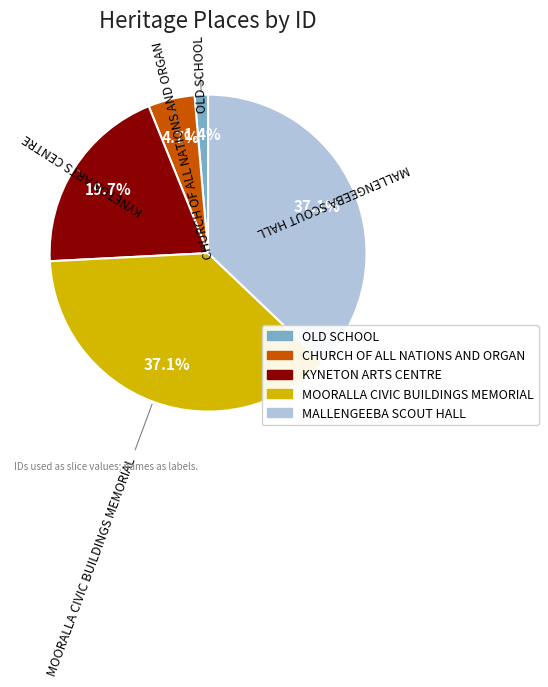

How much of the chart is everything except MALLENGEEBA SCOUT HALL?

62.9%